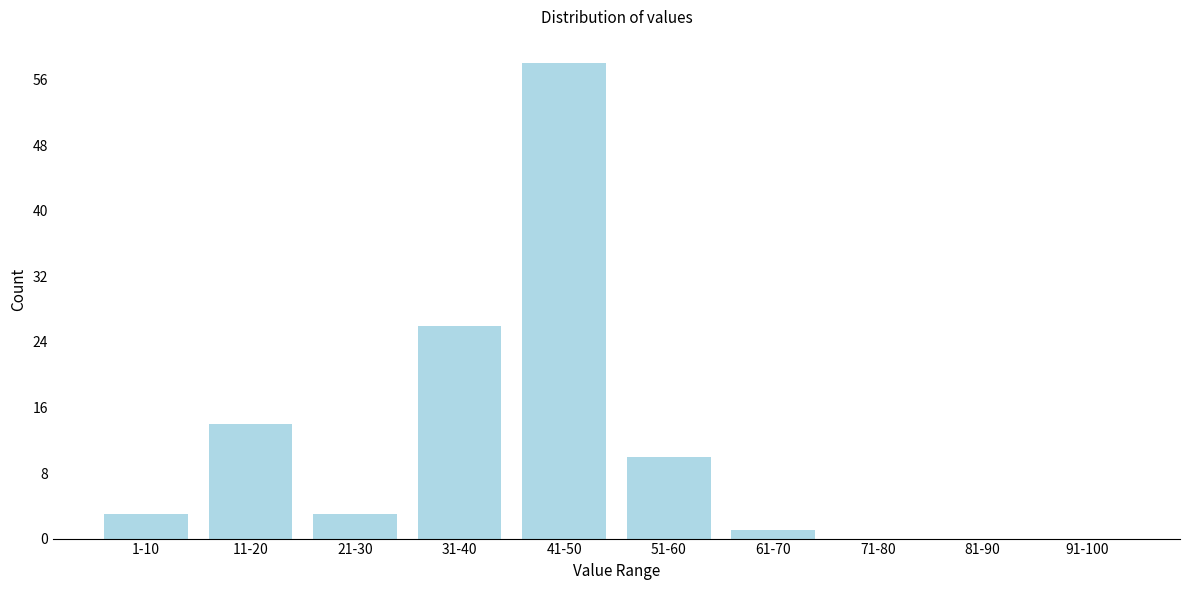

Reading right to left, transcribe all the data shown in this chart.

91-100=0	81-90=0	71-80=0	61-70=1	51-60=10	41-50=58	31-40=26	21-30=3	11-20=14	1-10=3